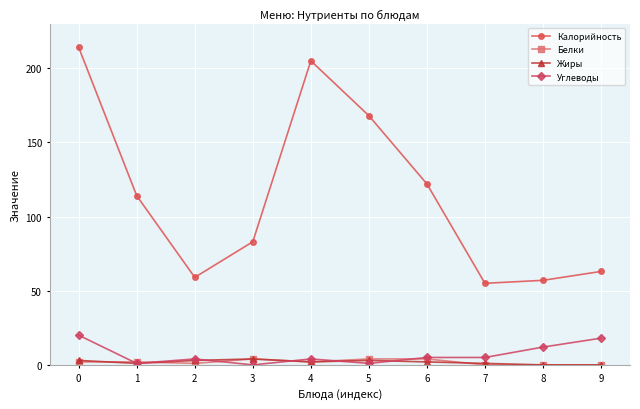

Reading left to right, extract all data points from this chart.

Калорийность: 214	114	59	83	205	168	122	55	57	63
Белки: 2	2	1	4	2	4	4	0	0	0
Жиры: 3	1	3	4	2	3	2	1	0	0
Углеводы: 20	1	4	0	4	1	5	5	12	18